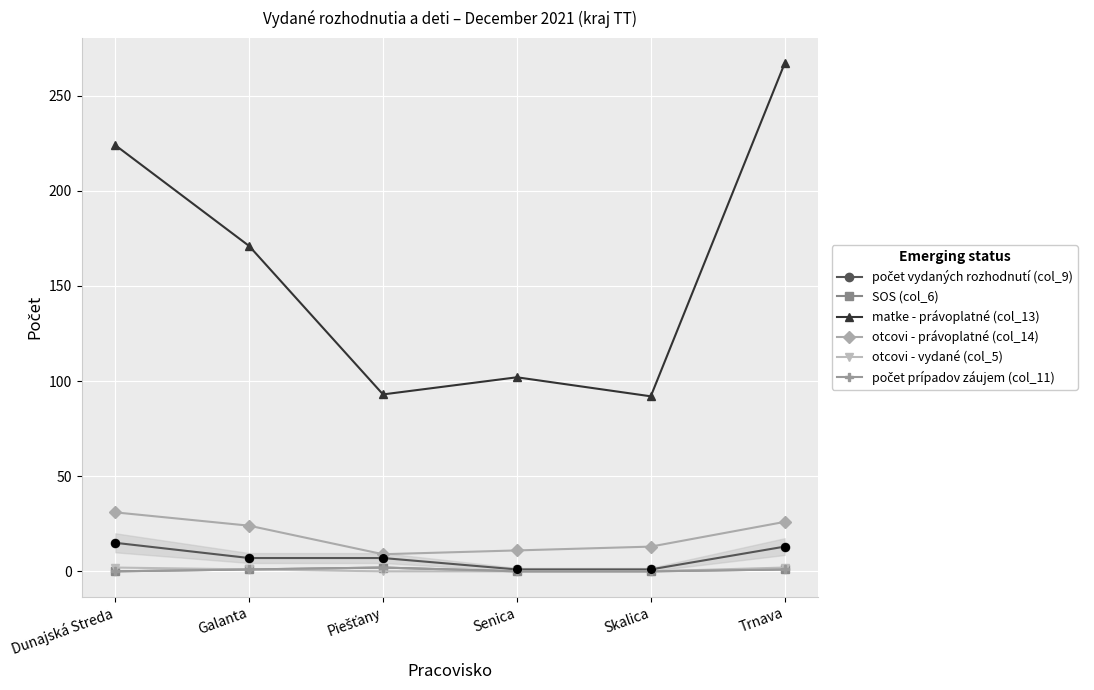

At which category is the sum across all series the highest?

Trnava